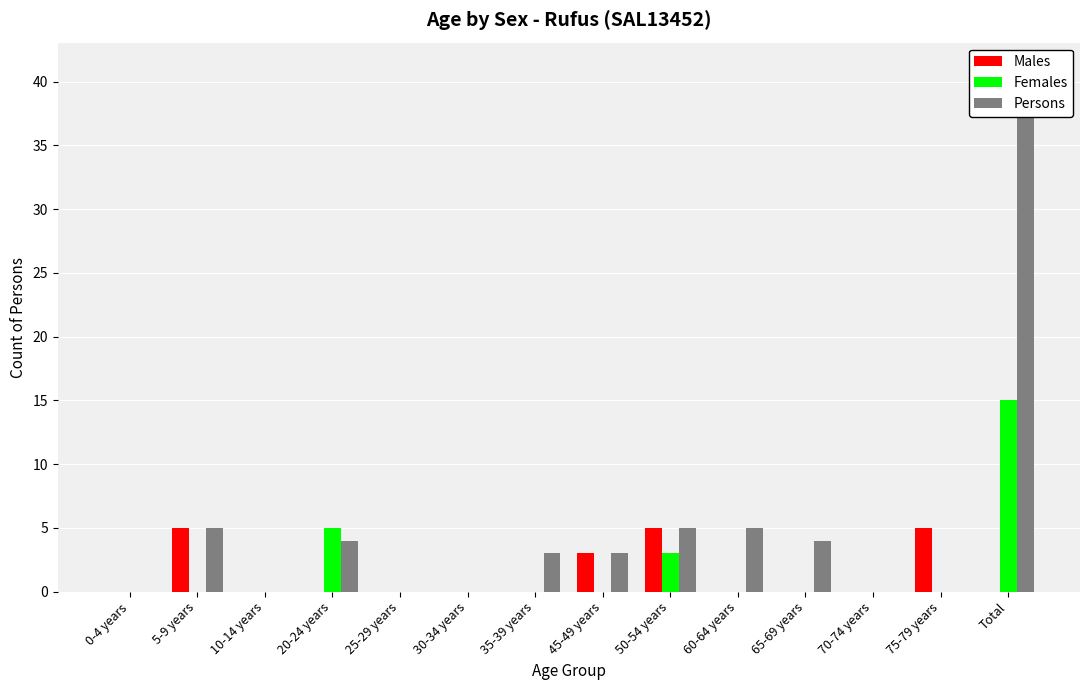

True or false: Females has a value of 0 at 5-9 years.

True